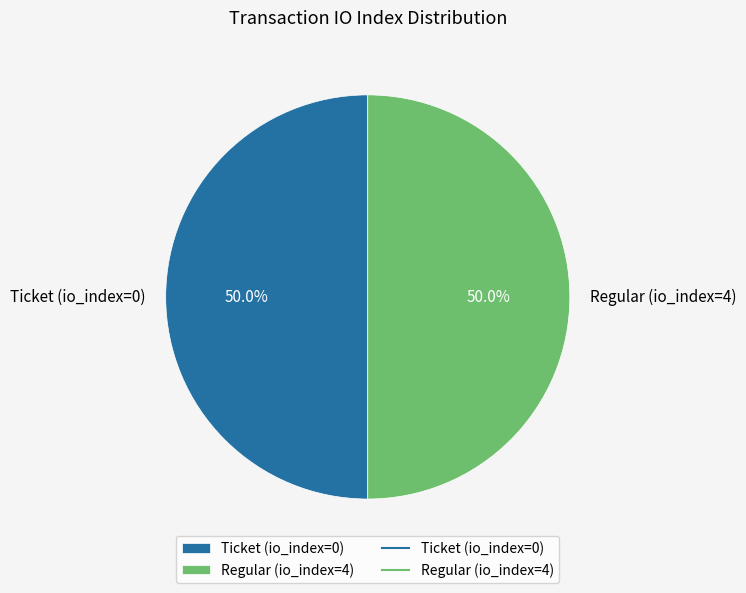

What is the ratio of the value at Ticket (io_index=0) to the value at Regular (io_index=4)?

1.0